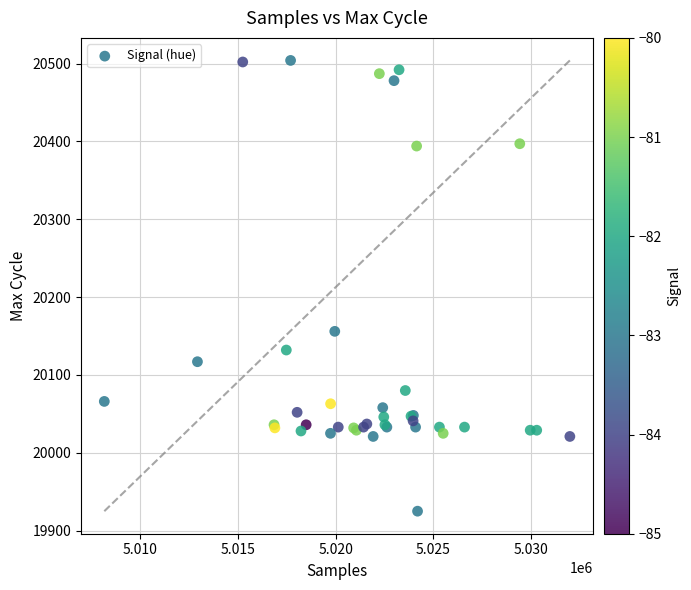

What Y value in the scatter plot is closest to 20214?

20156